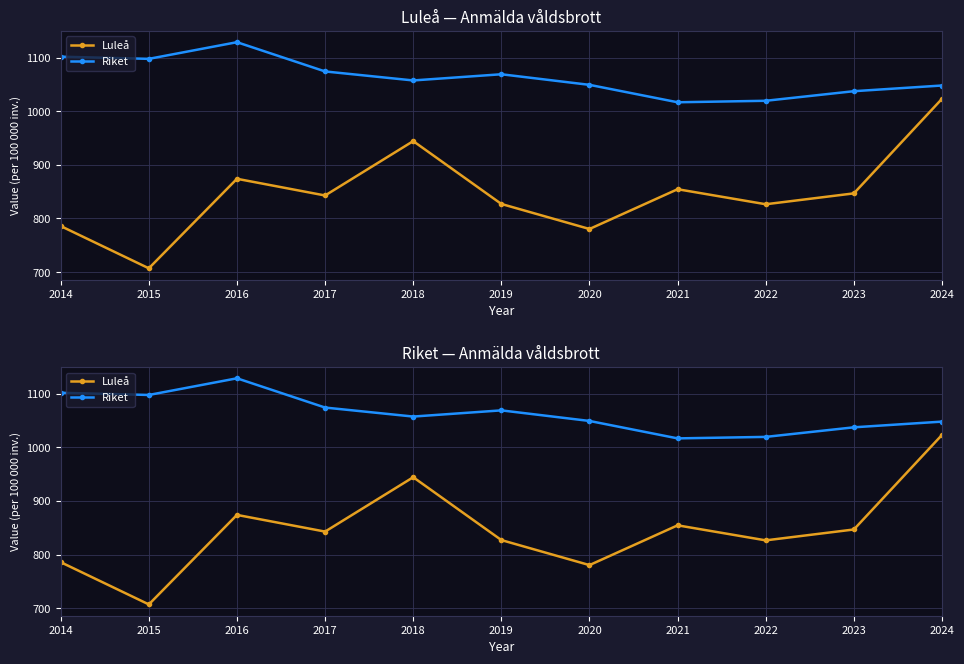

At 2016, list the series in order from smallest to largest.

Luleå, Riket